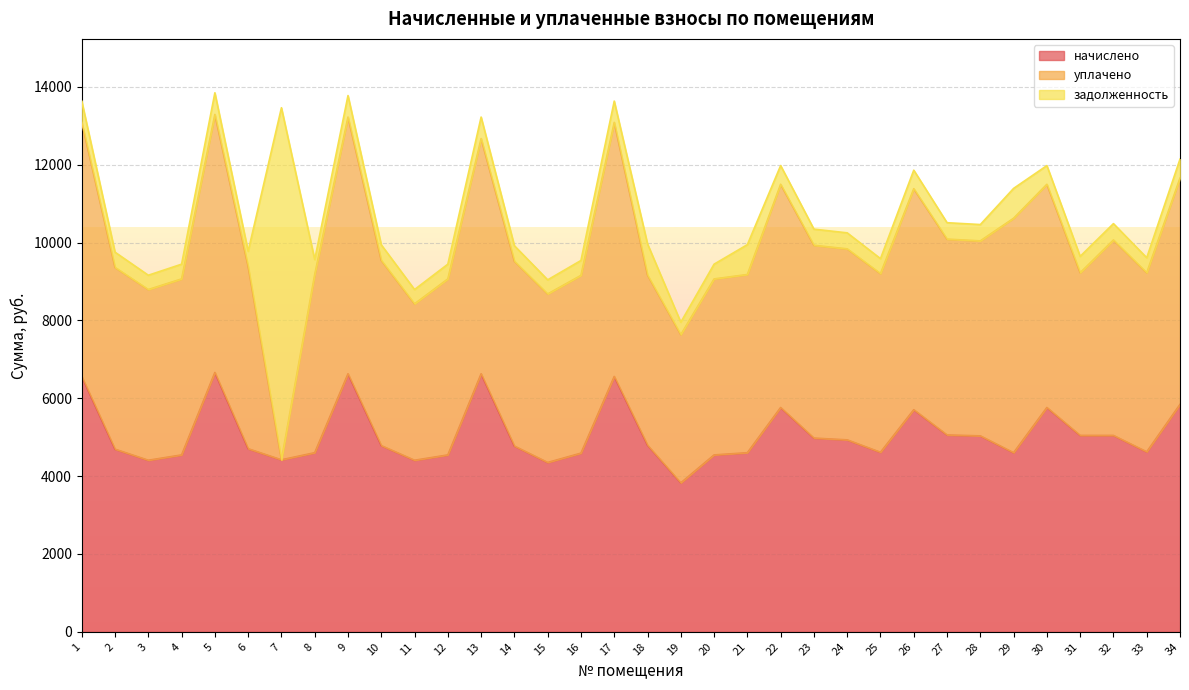

What is the highest value of the задолженность series?

9044.7